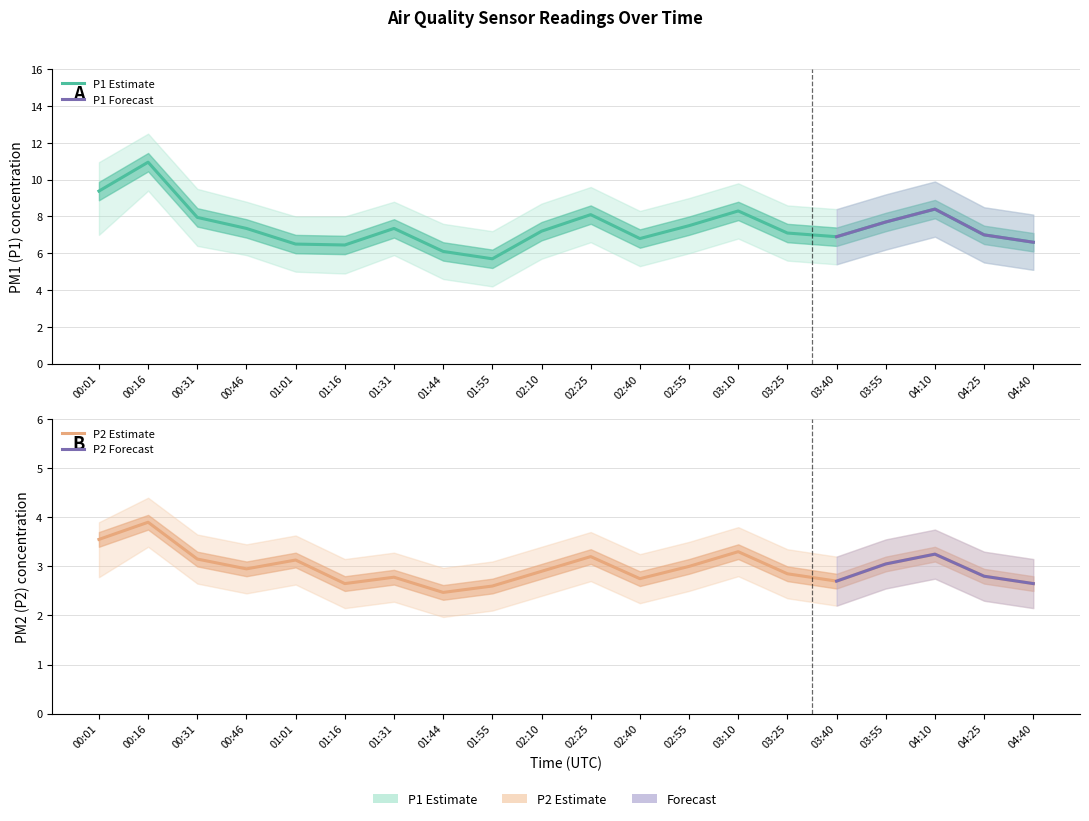

Reading right to left, transcribe all the data shown in this chart.

P1: 04:40=6.6	04:25=7.0	04:10=8.4	03:55=7.7	03:40=6.9	03:25=7.1	03:10=8.3	02:55=7.5	02:40=6.8	02:25=8.1	02:10=7.2	01:55=5.7	01:44=6.1	01:31=7.3	01:16=6.5	01:01=6.5	00:46=7.3	00:31=8.0	00:16=10.9	00:01=9.4
P2: 04:40=2.6	04:25=2.8	04:10=3.2	03:55=3.0	03:40=2.7	03:25=2.9	03:10=3.3	02:55=3.0	02:40=2.8	02:25=3.2	02:10=2.9	01:55=2.6	01:44=2.5	01:31=2.8	01:16=2.6	01:01=3.1	00:46=3.0	00:31=3.1	00:16=3.9	00:01=3.5
P1_upper: 04:40=8.1	04:25=8.5	04:10=9.9	03:55=9.2	03:40=8.4	03:25=8.6	03:10=9.8	02:55=9.0	02:40=8.3	02:25=9.6	02:10=8.7	01:55=7.2	01:44=7.6	01:31=8.8	01:16=8.0	01:01=8.0	00:46=8.8	00:31=9.5	00:16=12.5	00:01=10.9
P1_lower: 04:40=5.1	04:25=5.5	04:10=6.9	03:55=6.2	03:40=5.4	03:25=5.6	03:10=6.8	02:55=6.0	02:40=5.3	02:25=6.6	02:10=5.7	01:55=4.2	01:44=4.6	01:31=5.9	01:16=4.9	01:01=5.0	00:46=5.9	00:31=6.4	00:16=9.4	00:01=7.0
P2_upper: 04:40=3.1	04:25=3.3	04:10=3.8	03:55=3.5	03:40=3.2	03:25=3.4	03:10=3.8	02:55=3.5	02:40=3.2	02:25=3.7	02:10=3.4	01:55=3.1	01:44=3.0	01:31=3.3	01:16=3.1	01:01=3.6	00:46=3.5	00:31=3.6	00:16=4.4	00:01=3.9
P2_lower: 04:40=2.1	04:25=2.3	04:10=2.8	03:55=2.5	03:40=2.2	03:25=2.4	03:10=2.8	02:55=2.5	02:40=2.2	02:25=2.7	02:10=2.4	01:55=2.1	01:44=2.0	01:31=2.3	01:16=2.1	01:01=2.6	00:46=2.5	00:31=2.6	00:16=3.4	00:01=2.8